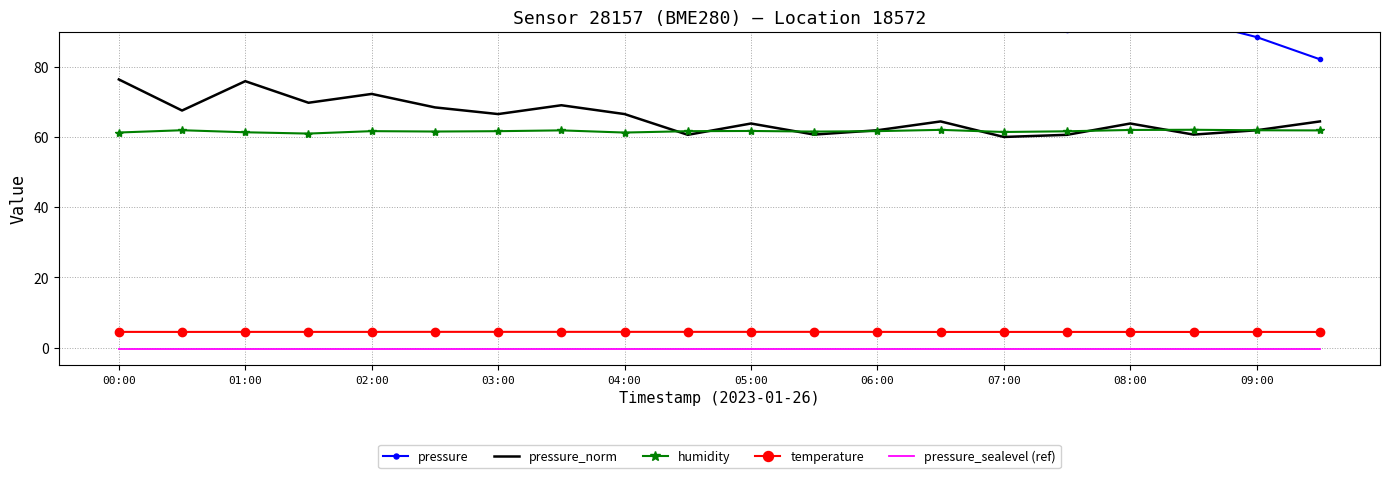

At which category does the chart reach its peak across all series?

00:00